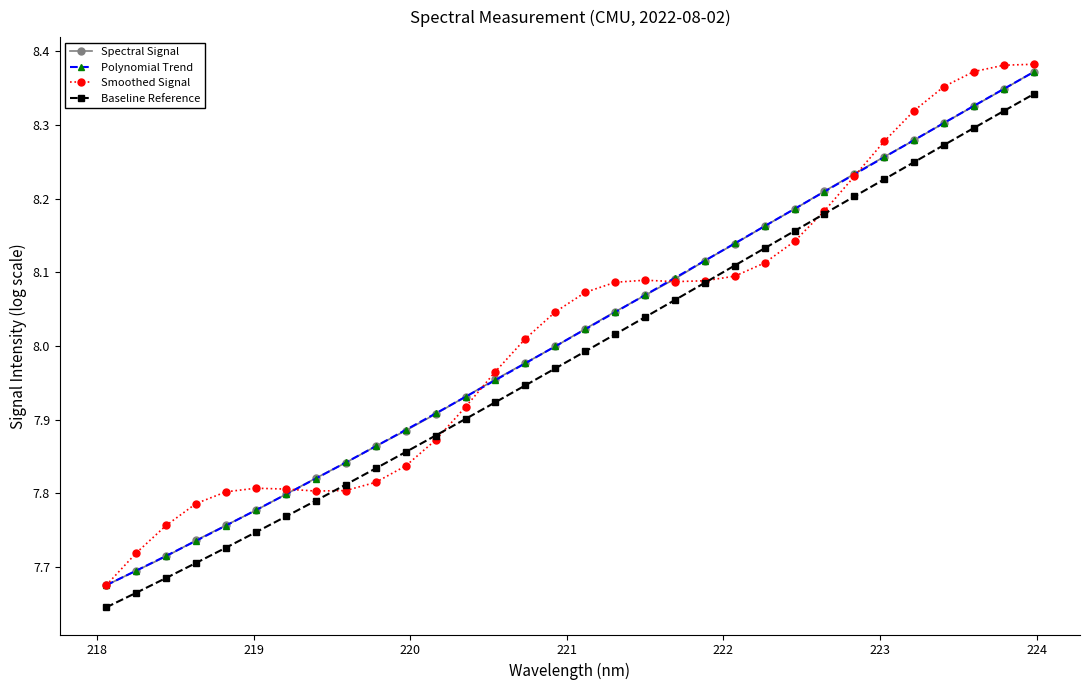

What is the difference between the maximum and minimum values in the Polynomial Trend series?

0.7